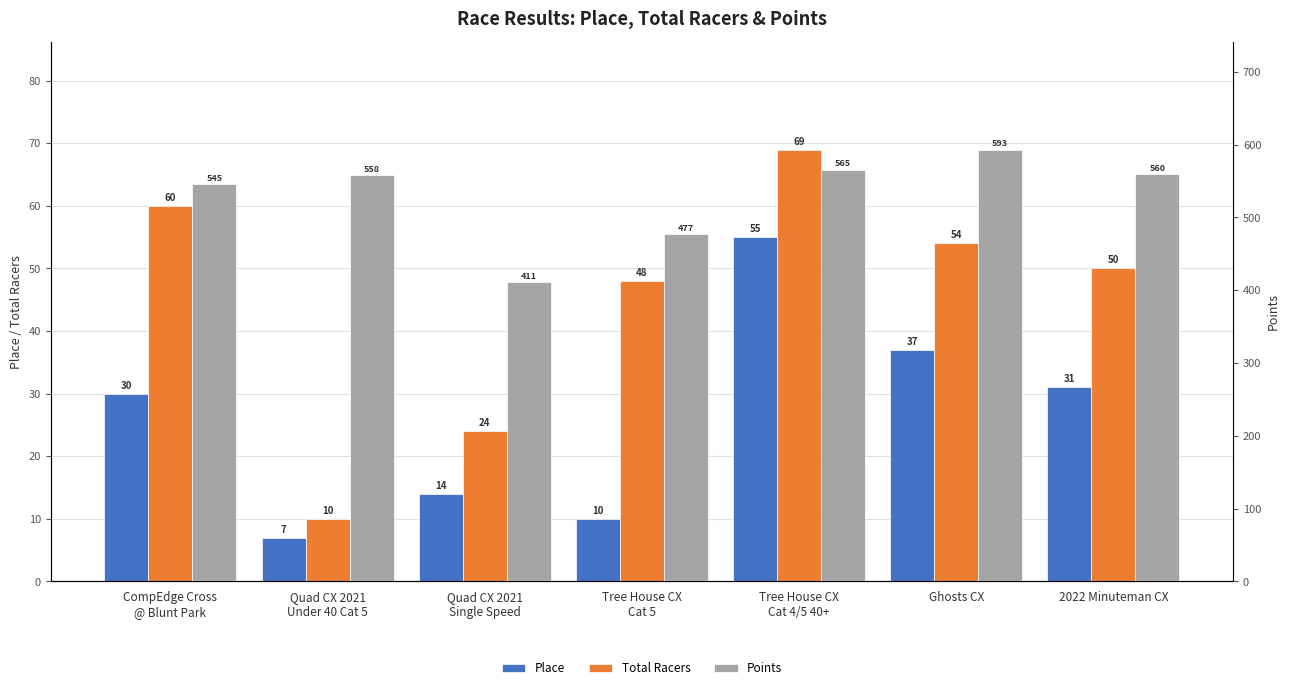

What is the sum of the Place values at Tree House CX
Cat 5 and CompEdge Cross
@ Blunt Park?

40.0